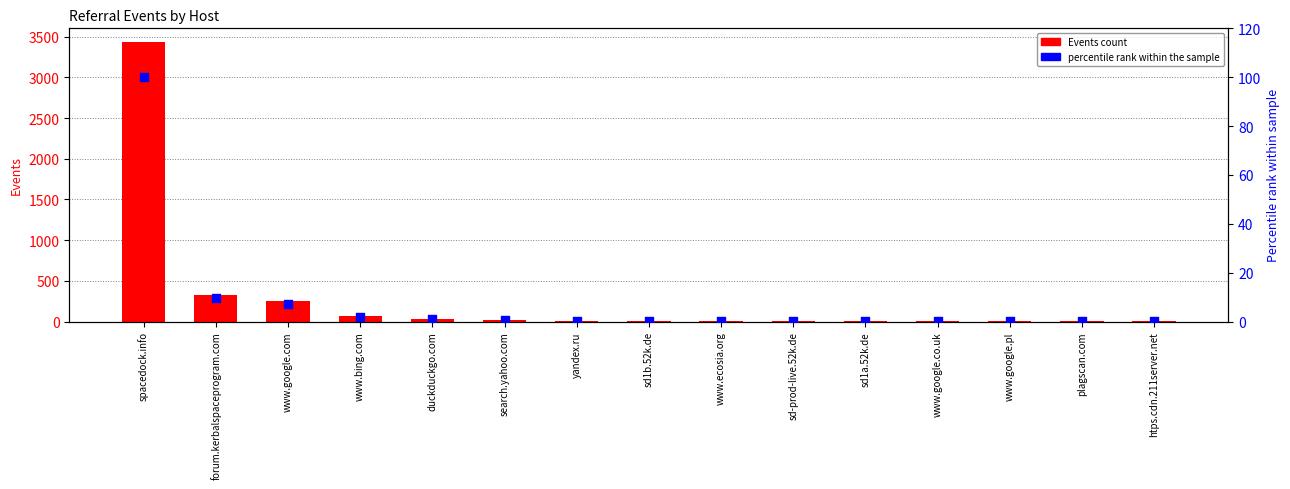

Which series contains the lowest Y value?

percentile rank within the sample